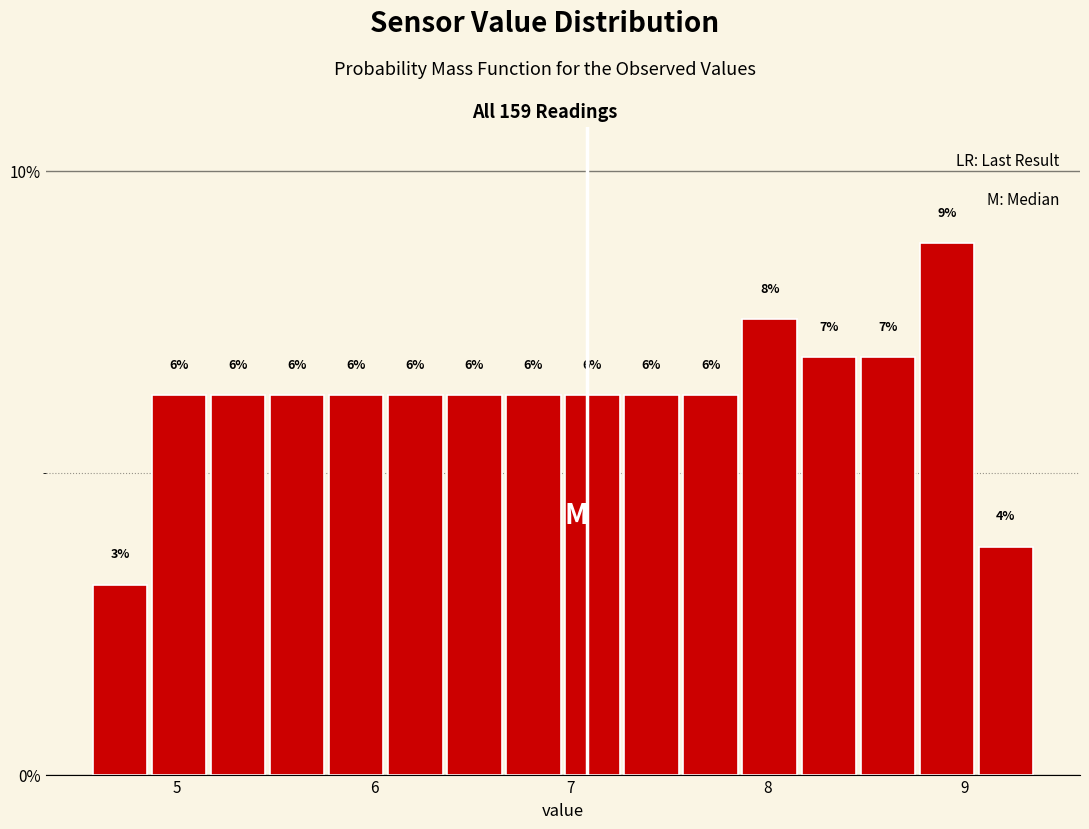

Around what value on the x-axis is the tallest bar? Give the approximate position of its centre, as read against the axis.

8.9